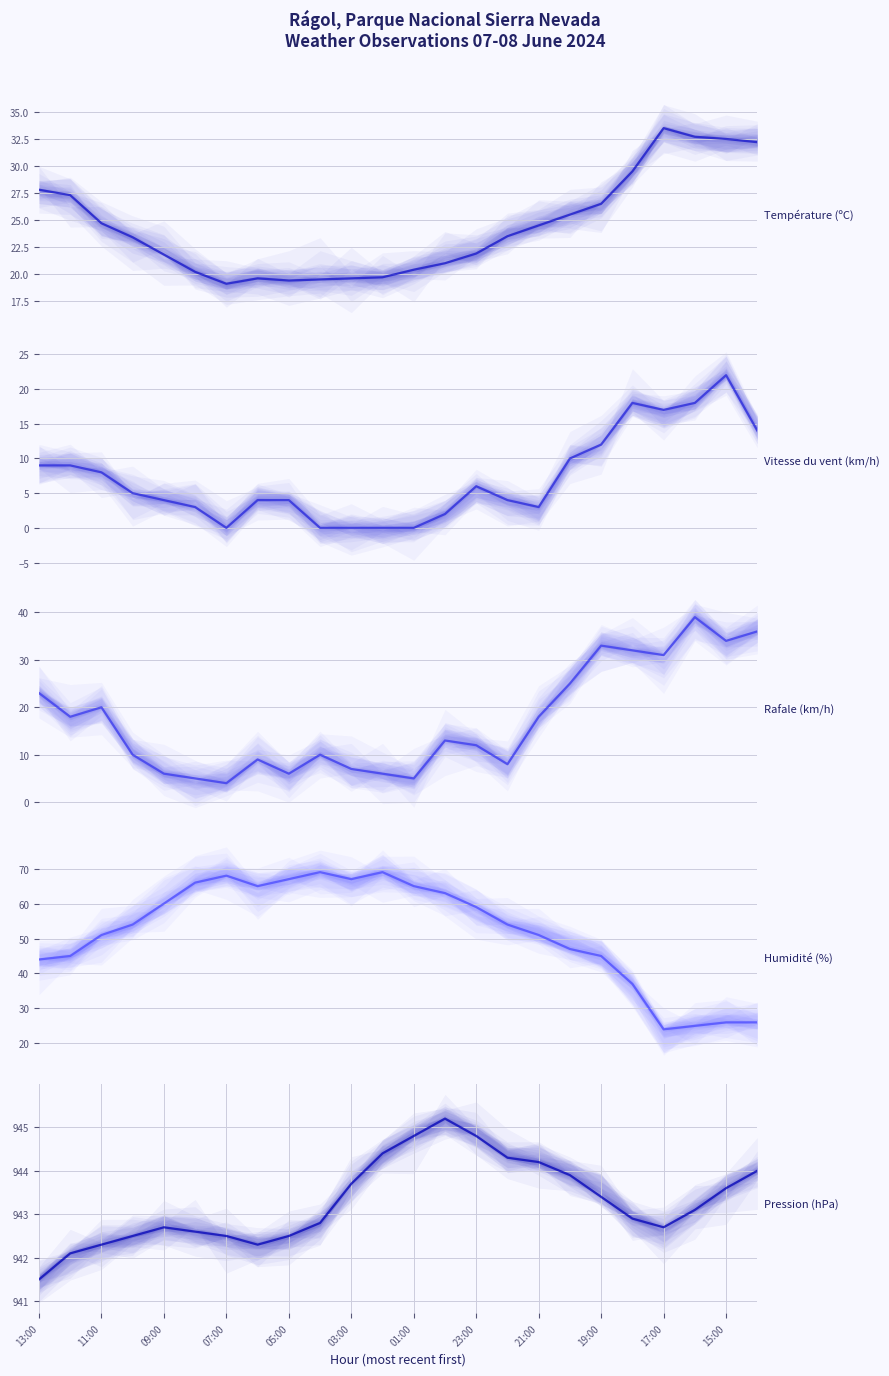

The Vitesse du vent (km/h) series shows 13.6 at 09:00. True or false?

False